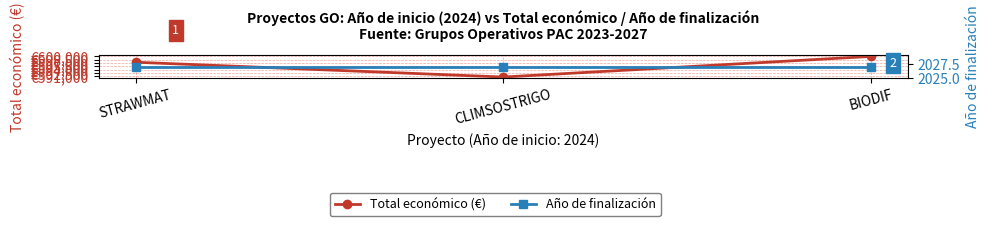

What is the greatest value displayed?

599927